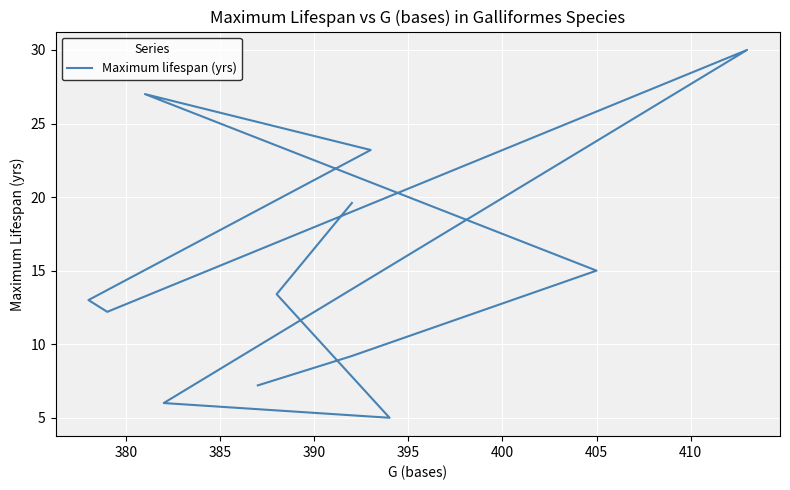

What is the minimum value shown in the chart?

5.0